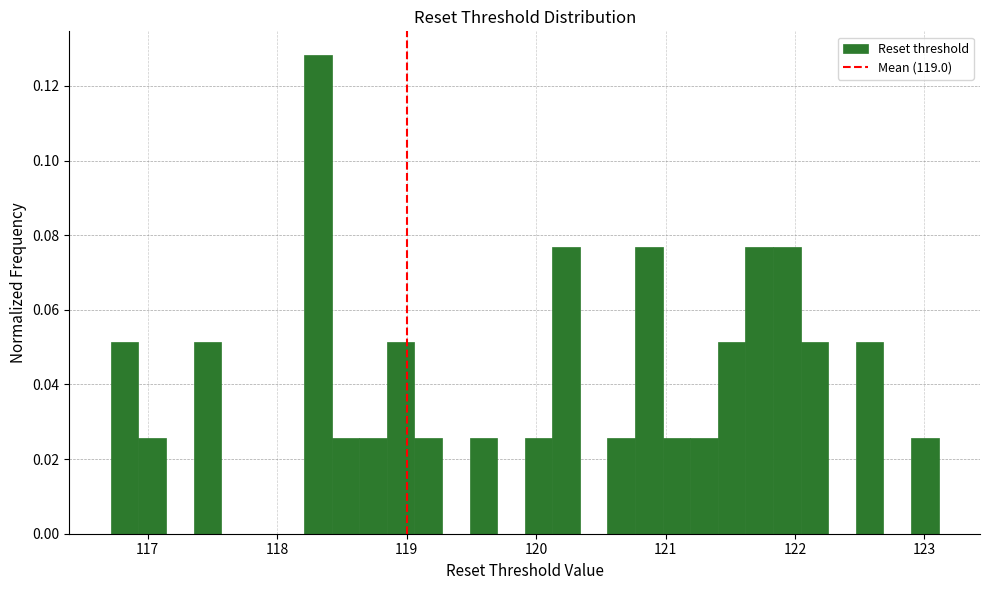

Read against the x-axis, roughly where is the centre of the tallest bar?

118.3